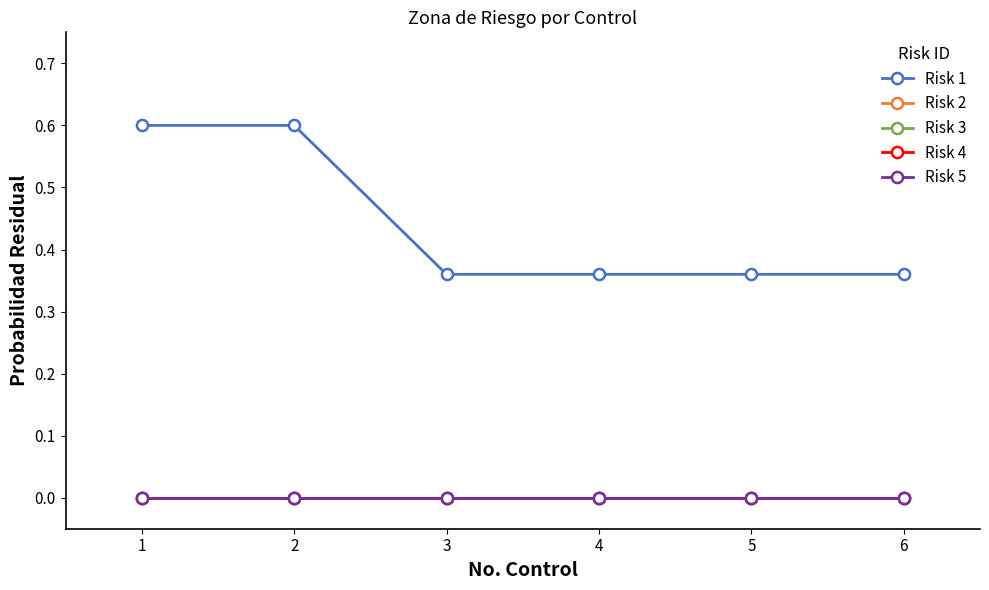

Does the chart have visible grid lines?

No